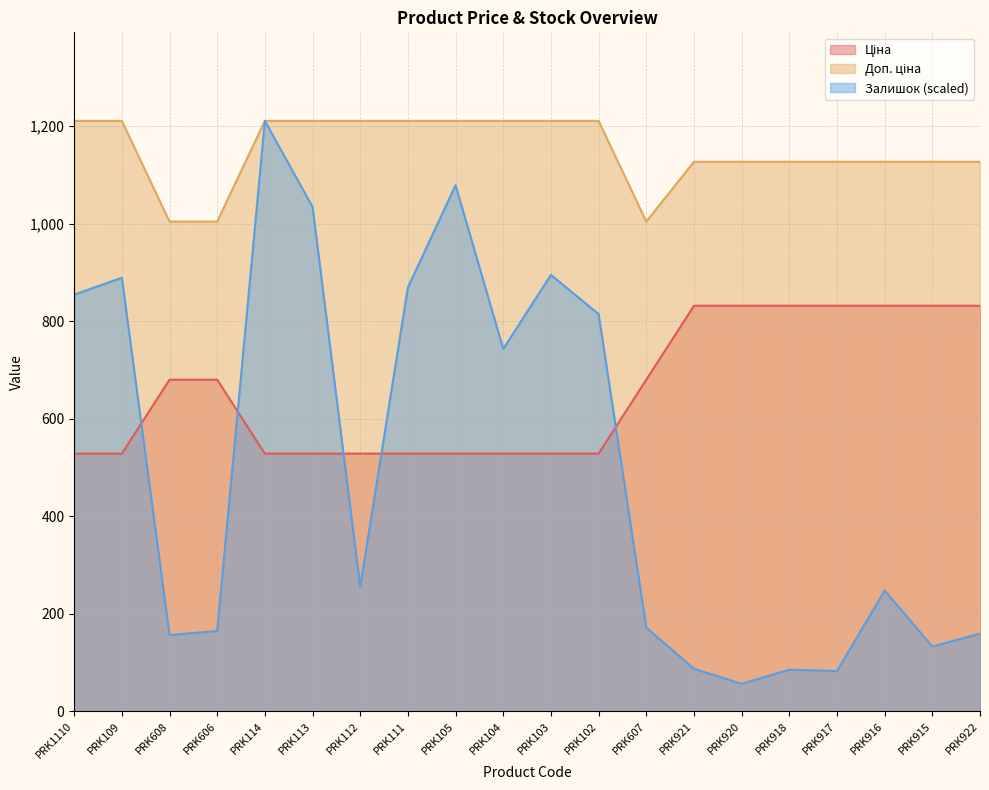

True or false: Залишок and Доп. ціна cross at least once.

False